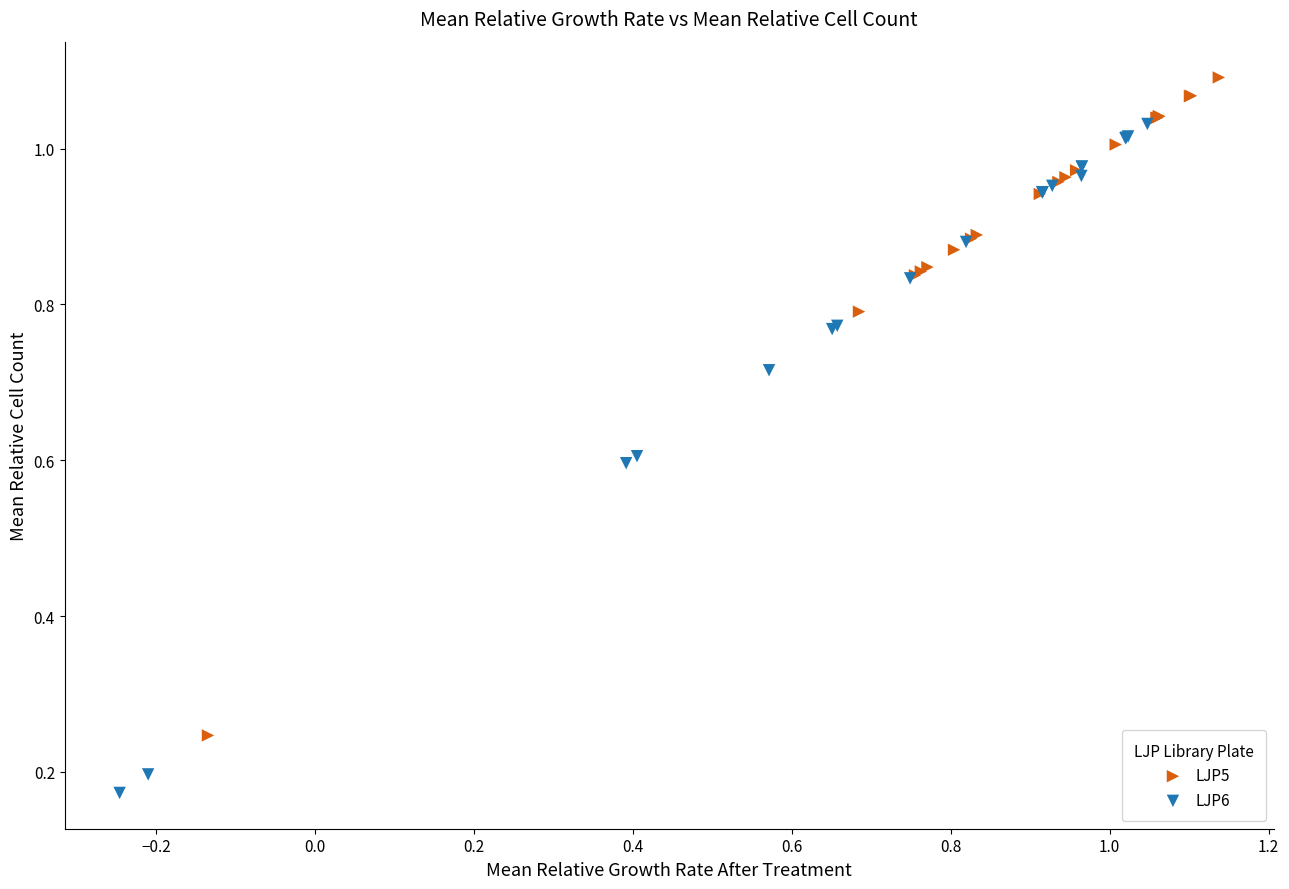

Which series contains the lowest Y value?

LJP6